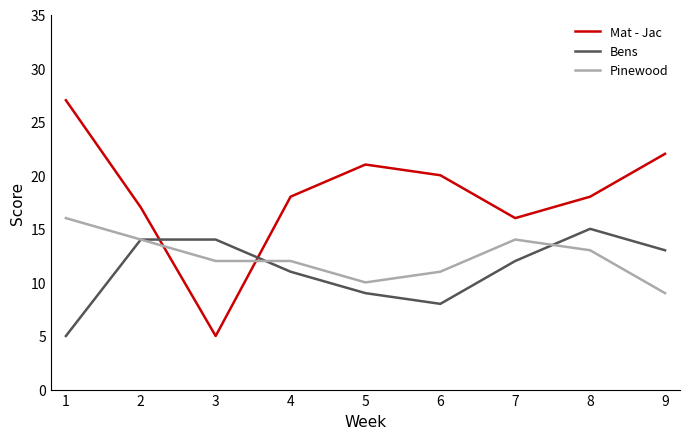

What is the spread (max minus min) of values at 7?

4